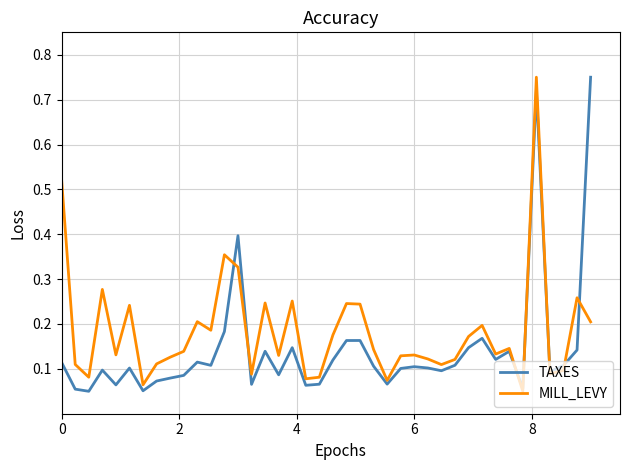

True or false: TAXES has more than 2 interior local peaks.

True